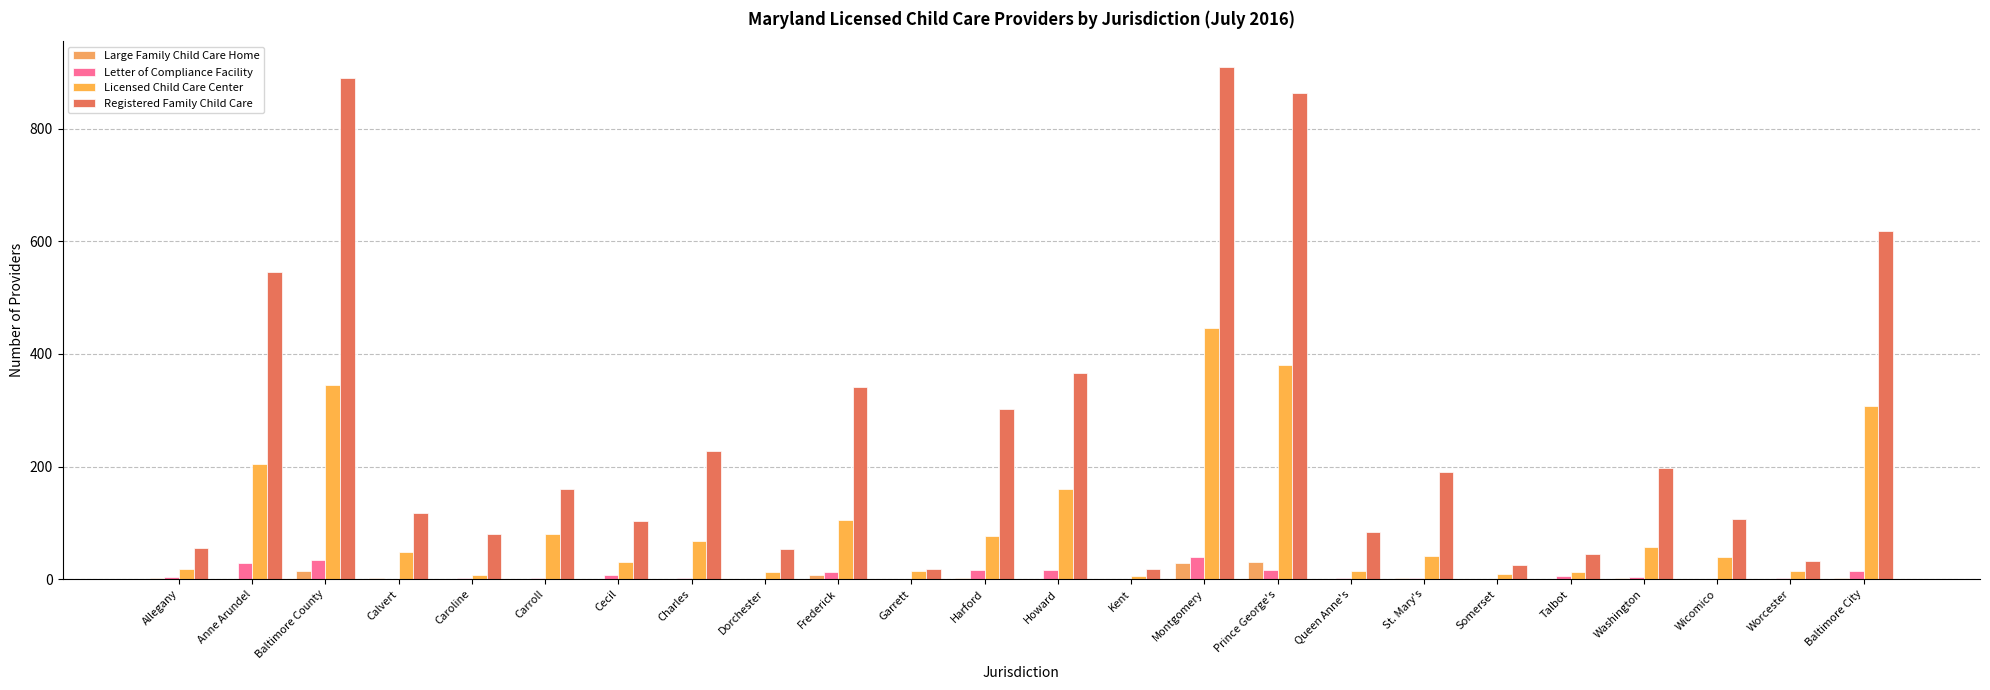

At which category is the sum across all series the highest?

Montgomery